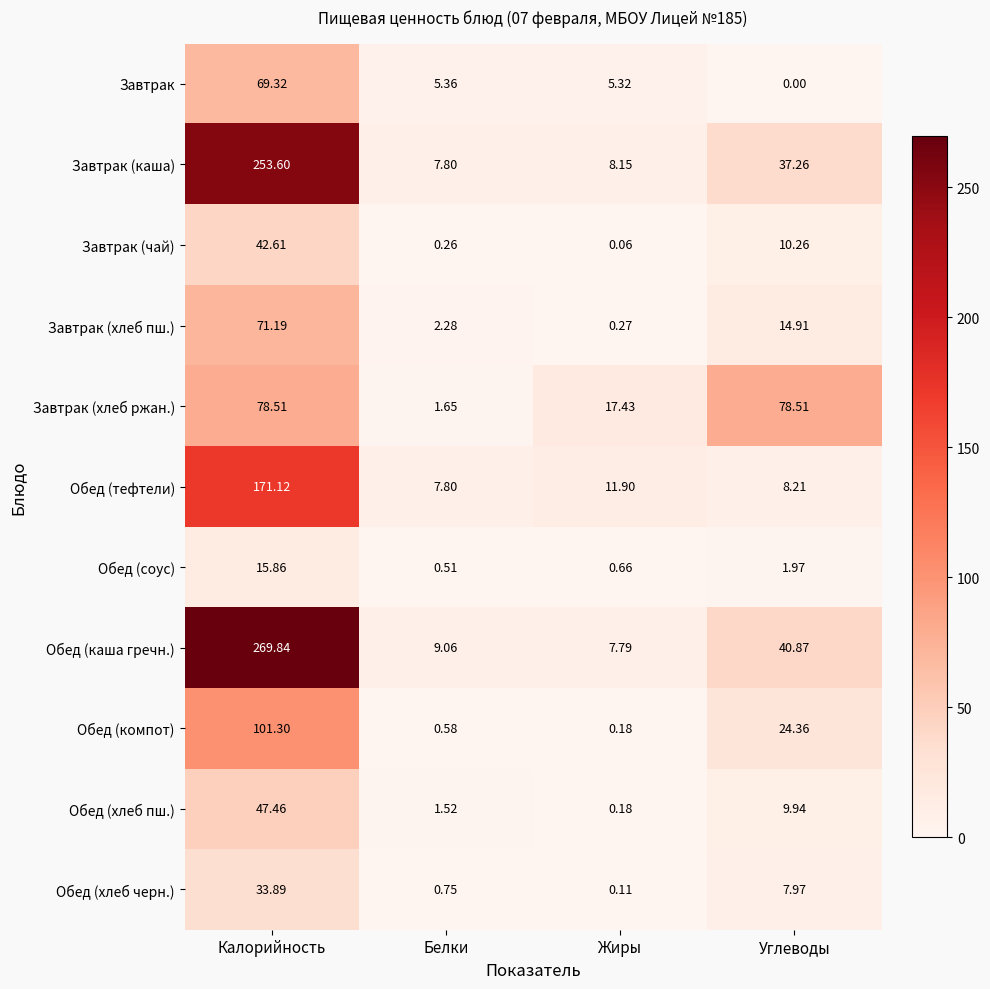

At which label is Завтрак closest to 34?

Белки